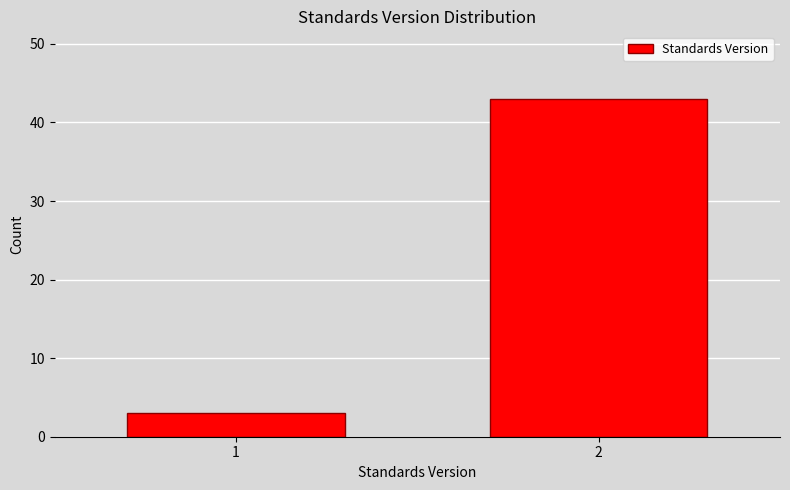

Reading left to right, list all the values displayed in this chart.

3	43